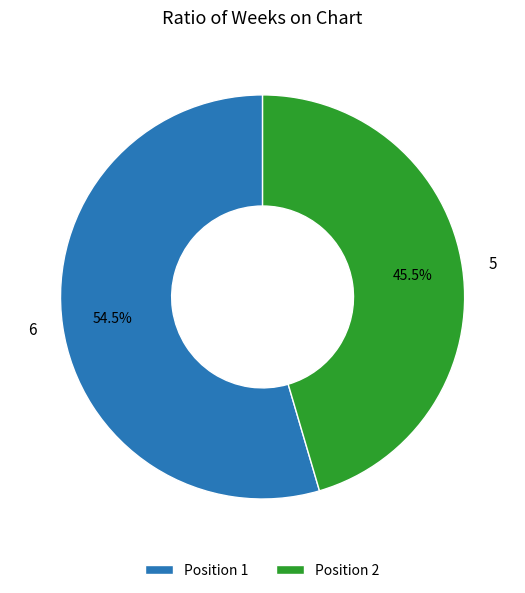

Rank the categories by value from lowest to highest.

Position 2, Position 1